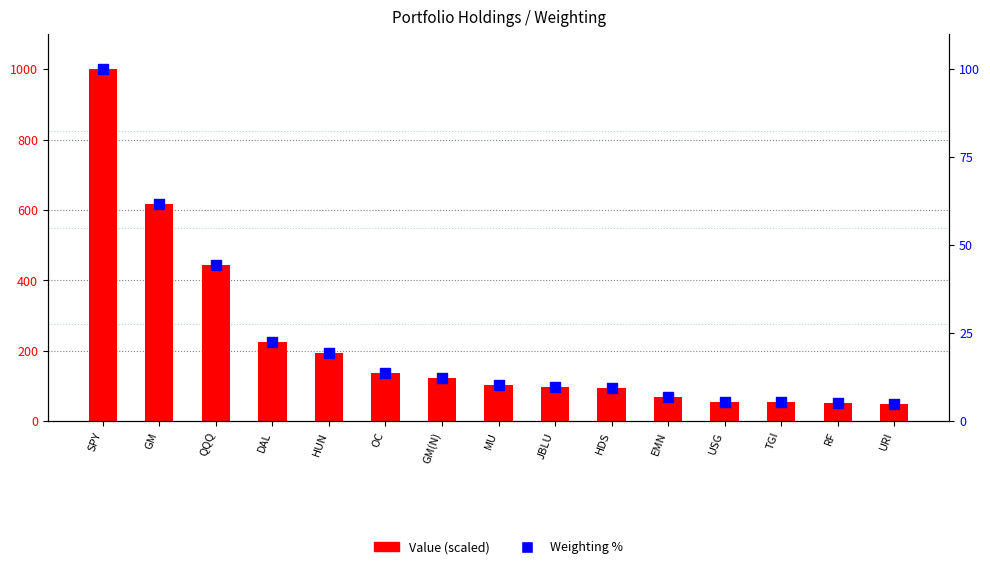

What is the total value across all series at OC?

150.8